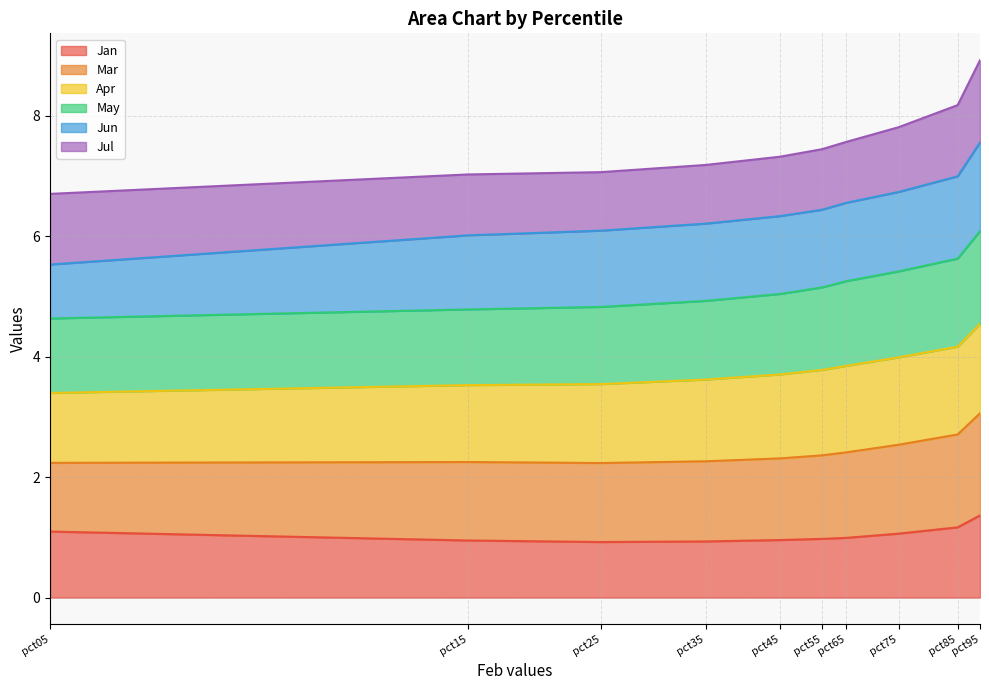

True or false: May and Mar cross at least once.

False